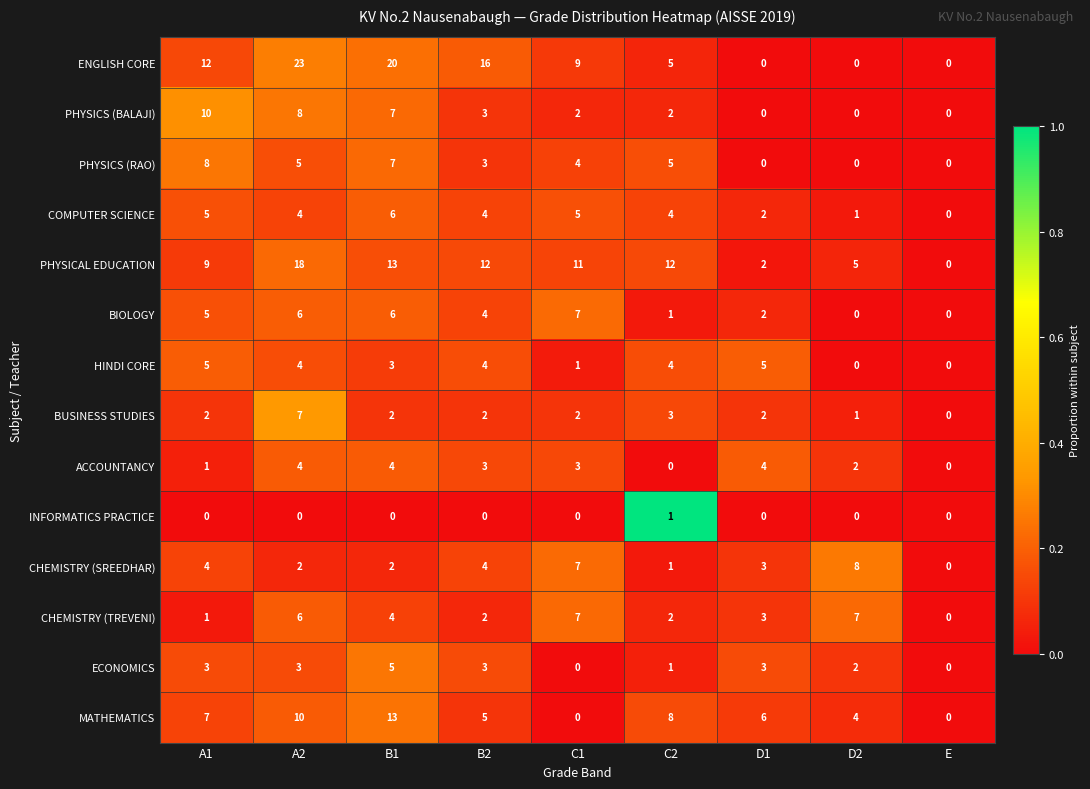

The ACCOUNTANCY series shows 4 at B1. True or false?

True